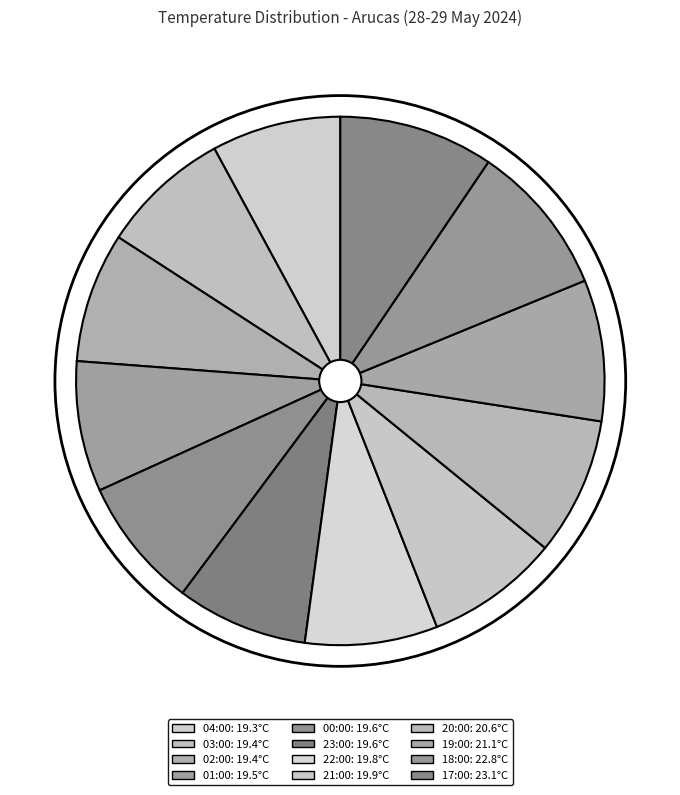

Is it true that 01:00 is 20% of the pie?

False